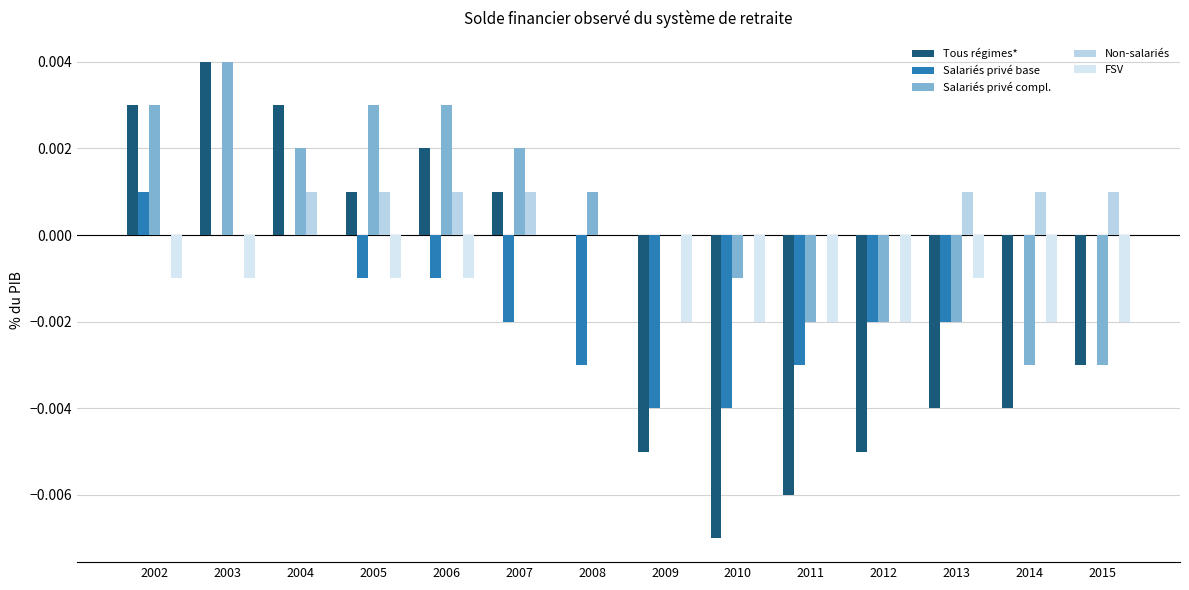

Does the chart contain stacked bars?

No